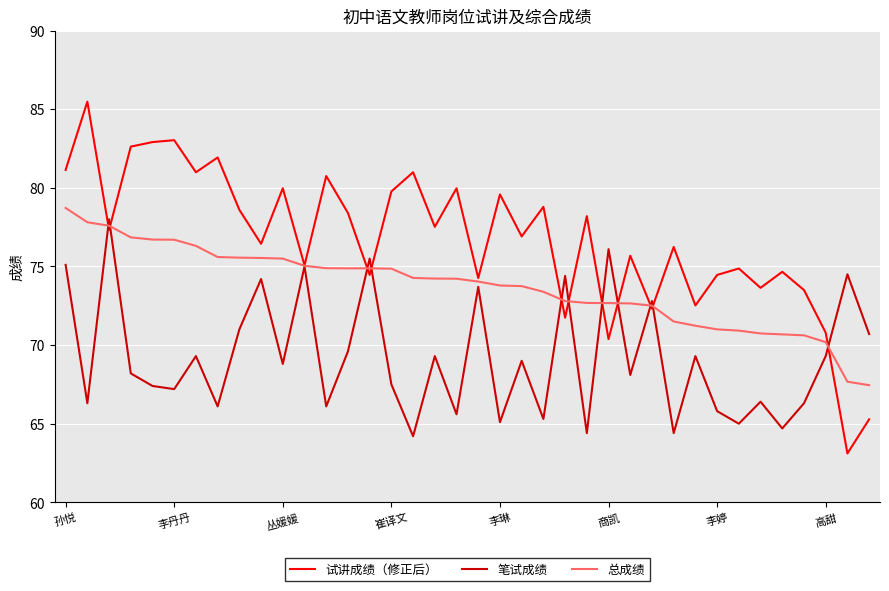

What is the lowest value of the 笔试成绩 series?

64.2